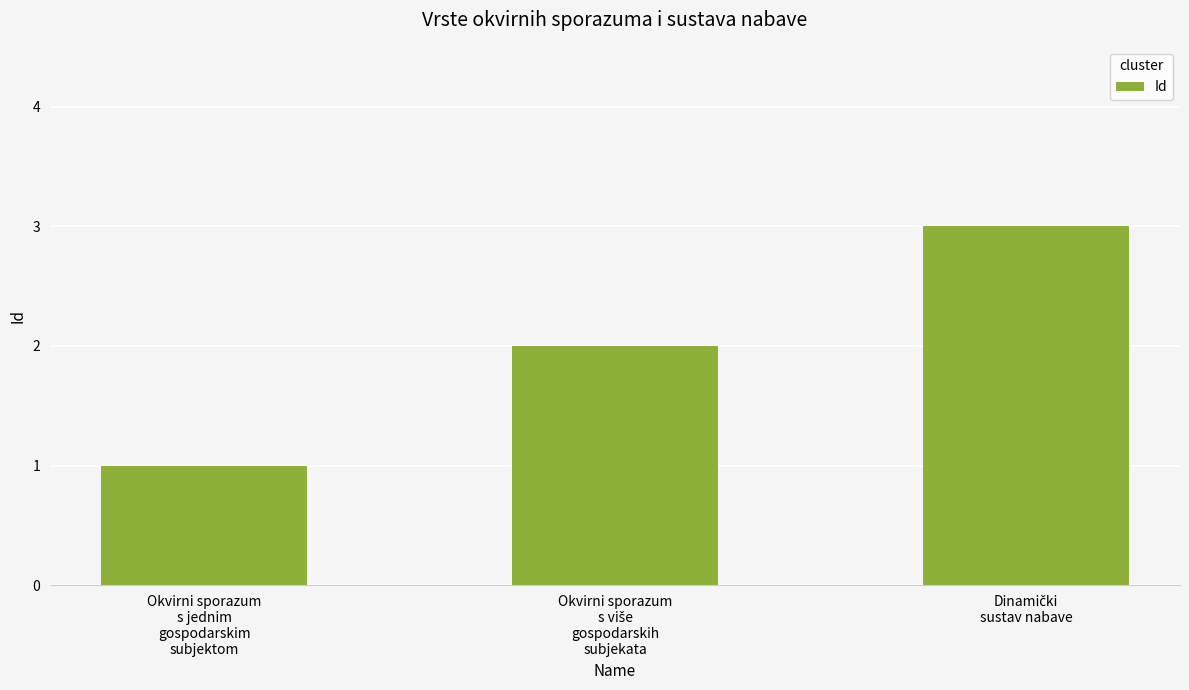

What is the maximum value shown in the chart?

3